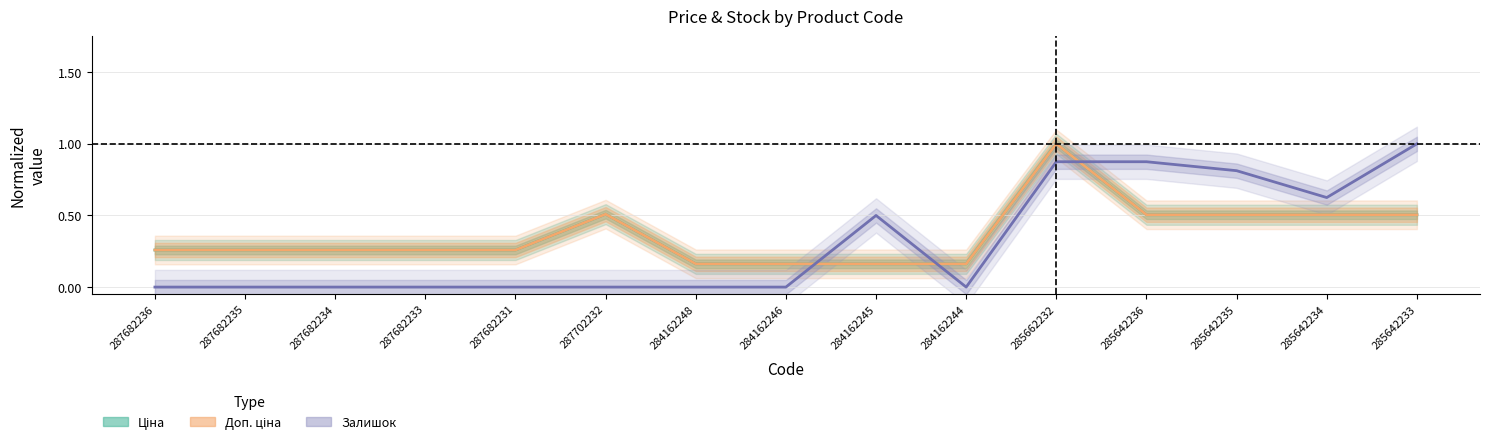

What position from the left is 285662232?

11